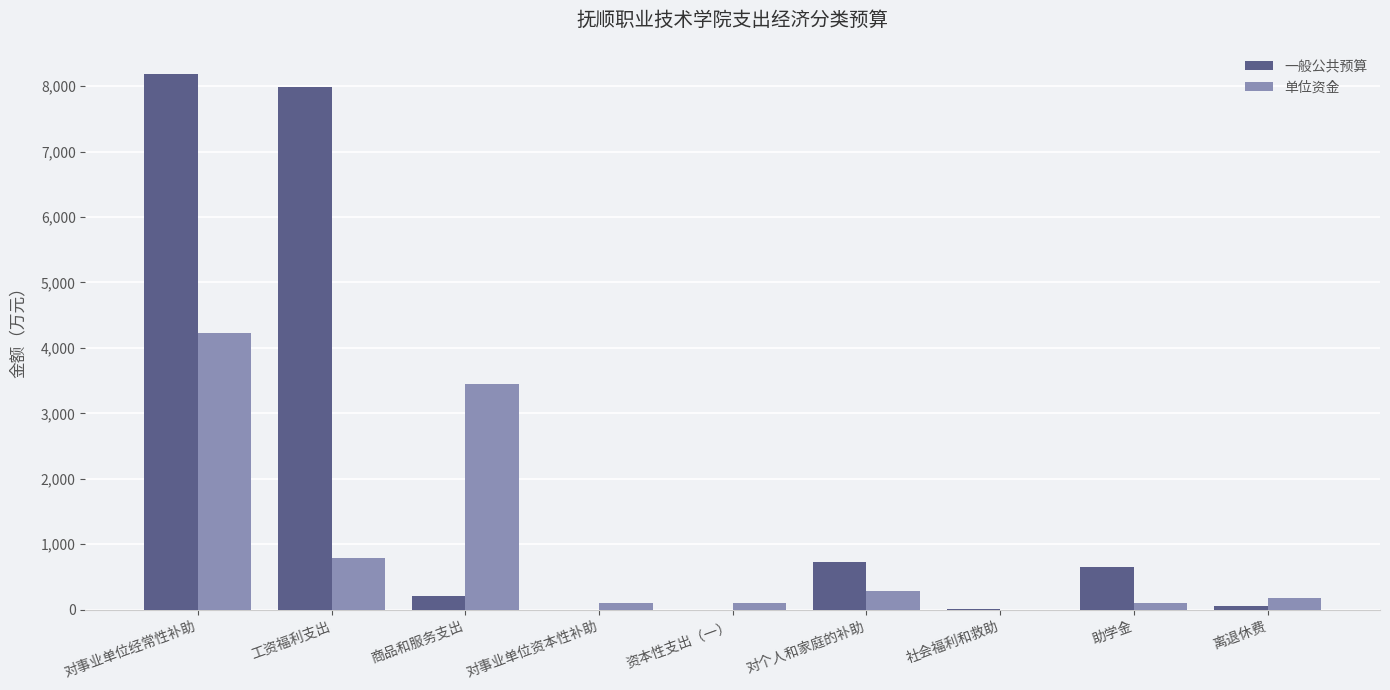

Is the value of 单位资金 at 社会福利和救助 greater than the value of 一般公共预算 at 工资福利支出?

No